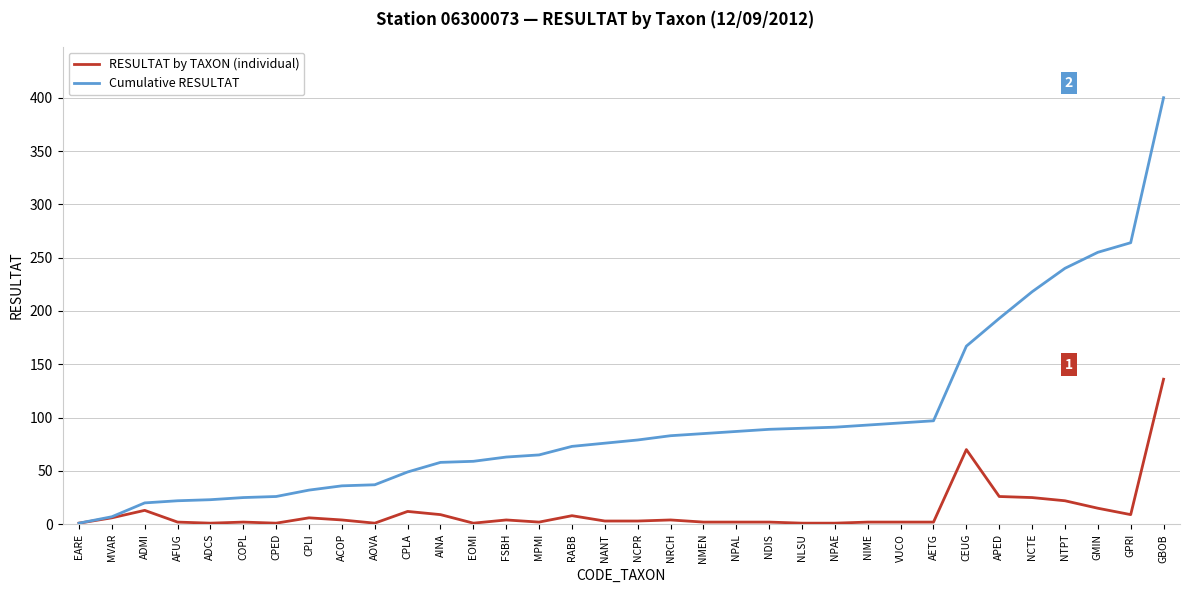

Is this an area chart (filled region under the line)?

No